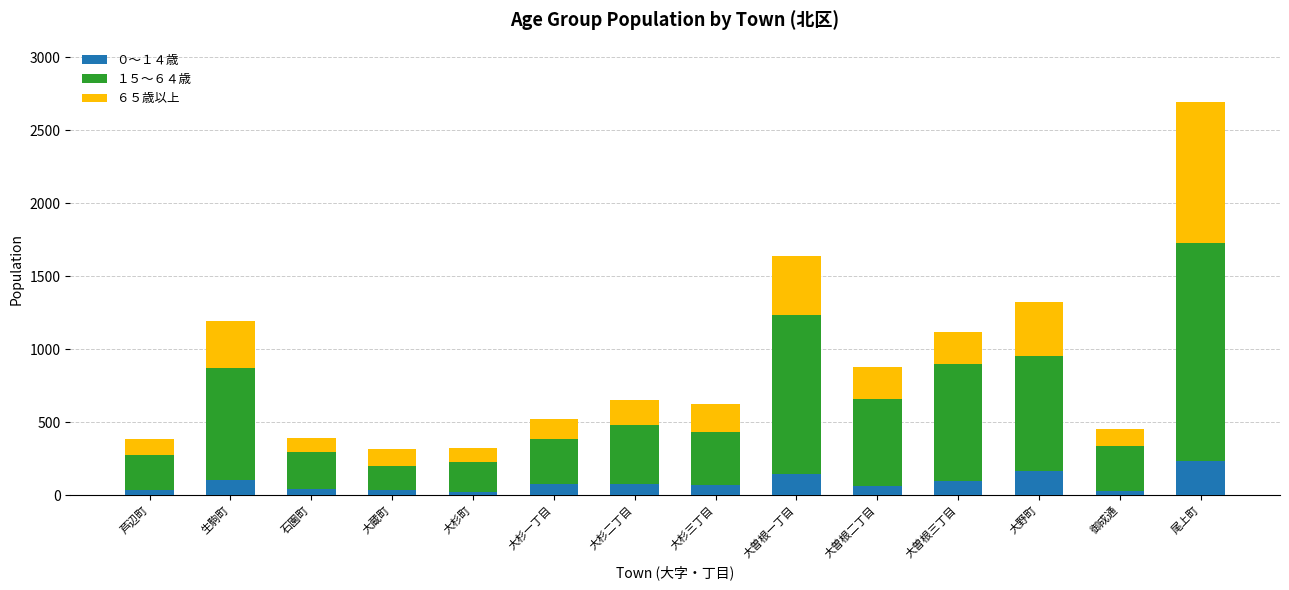

What is the total value across all series at 大杉二丁目?

651